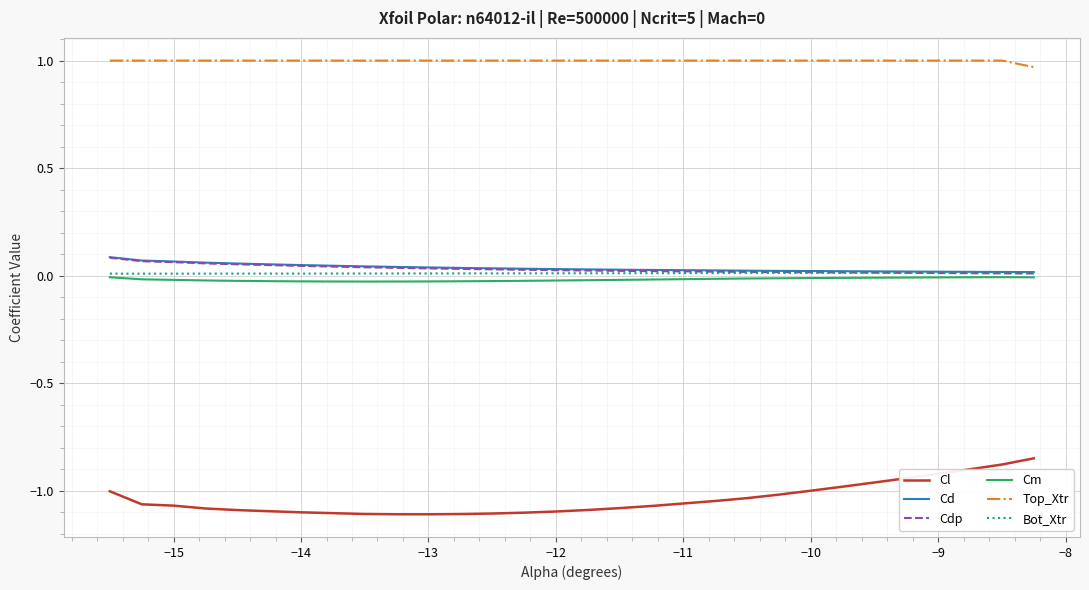

True or false: Bot_Xtr and Cl cross at least once.

False